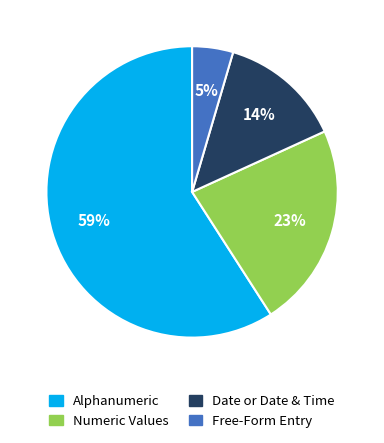

Does any single category account for the majority?

Yes